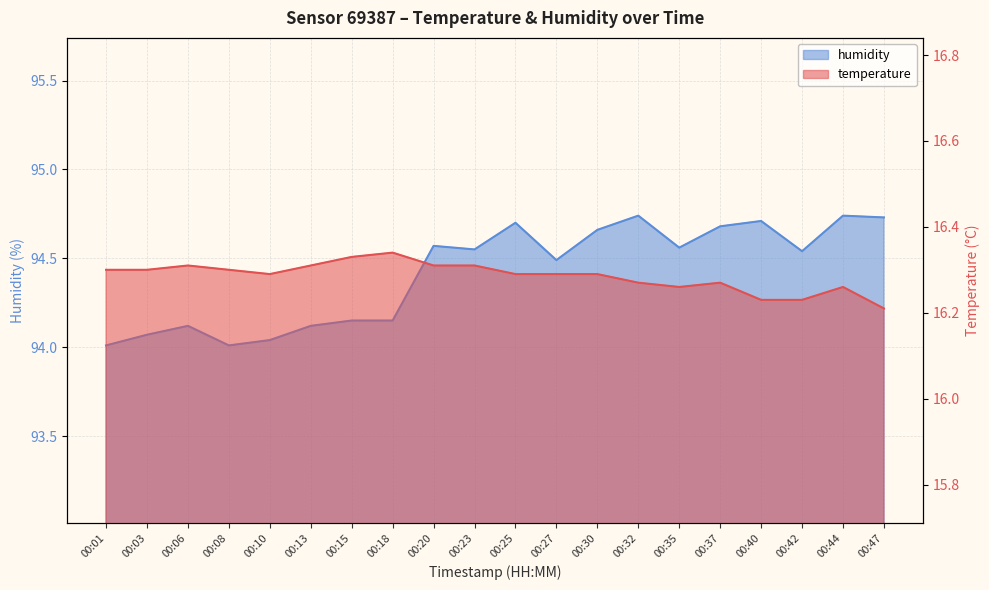

Is it true that temperature equals 5.3 at 00:13?

False